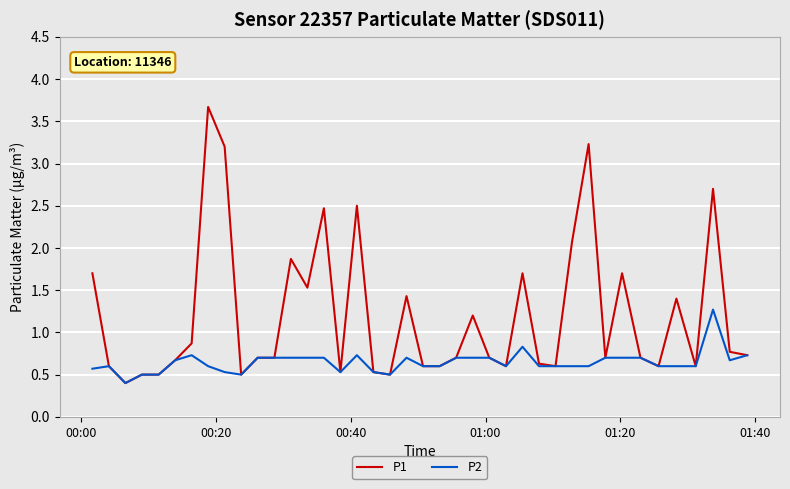

What is the smallest value displayed?

0.4